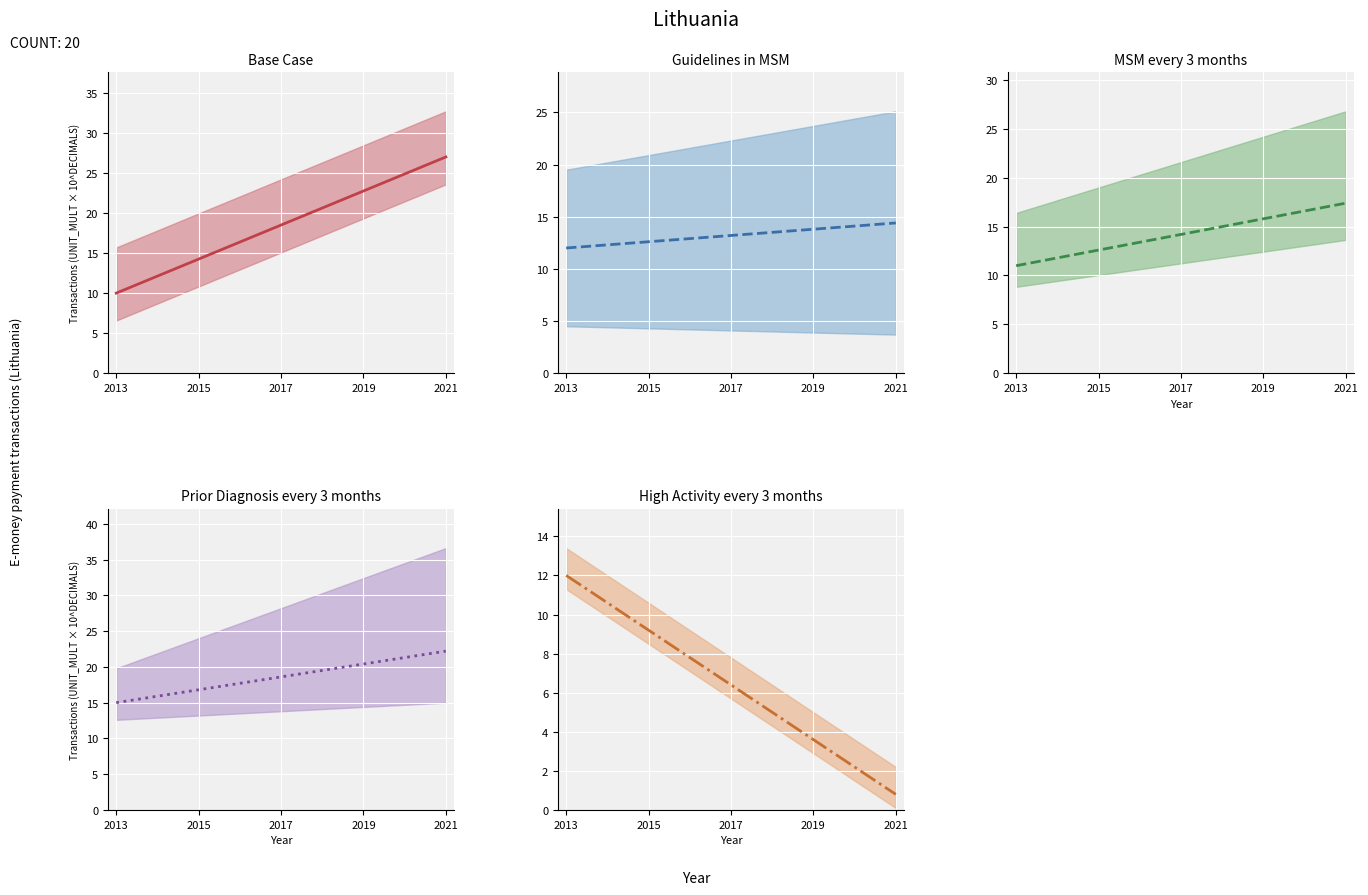

Rank the series by their maximum value, from lowest to highest.

High Activity every 3 months (center), Guidelines in MSM (center), MSM every 3 months (center), Prior Diagnosis every 3 months (center), Base Case (center)